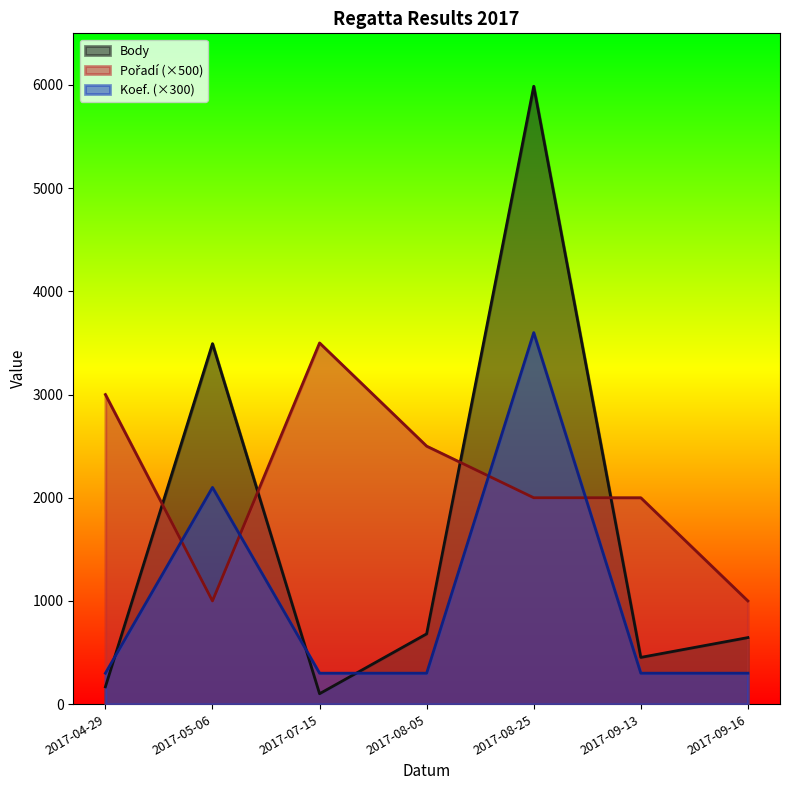

What is the total value across all series at 2017-09-13?

2753